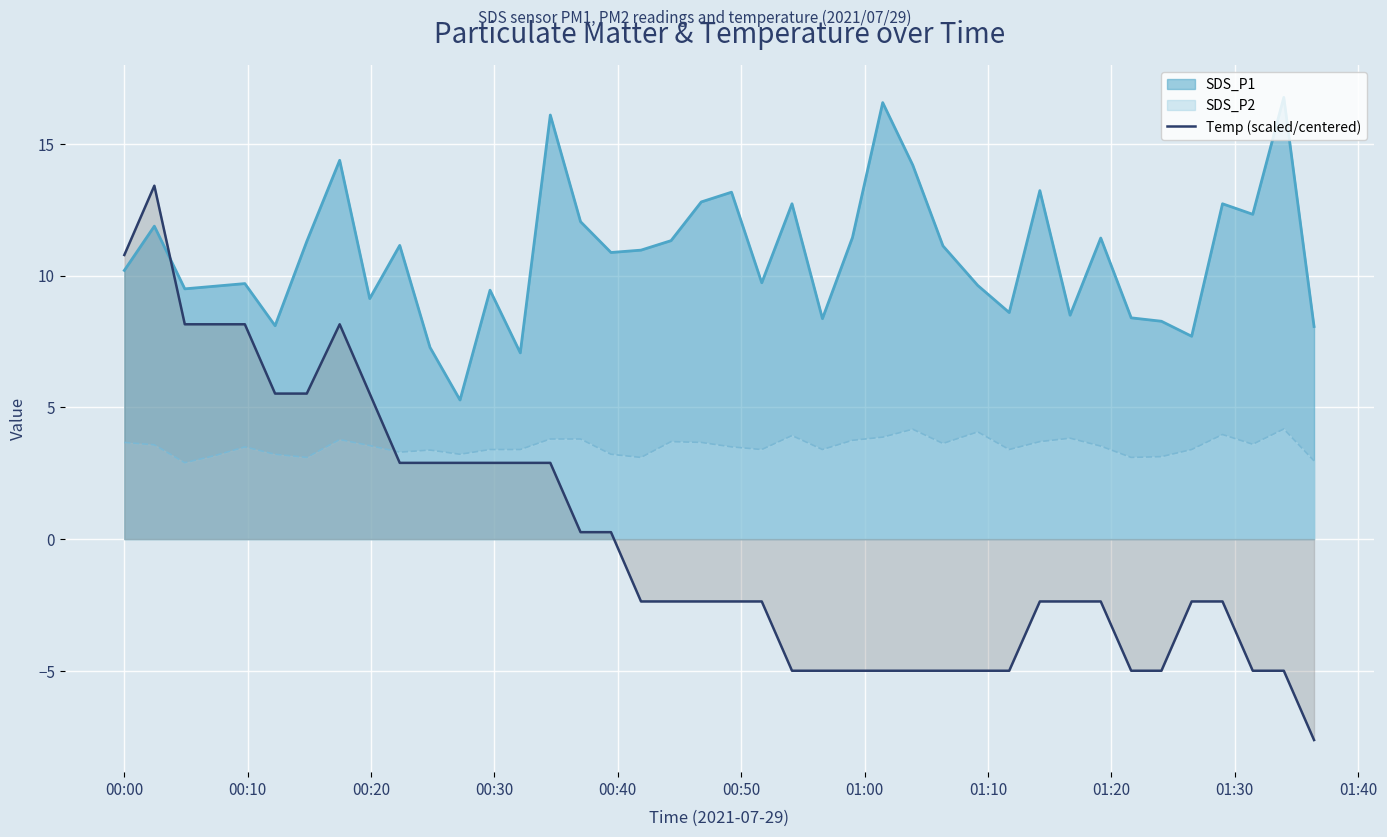

List the series in order of their overall mean, highest first.

SDS_P1 line, SDS_P2 line, Temp (scaled/centered)